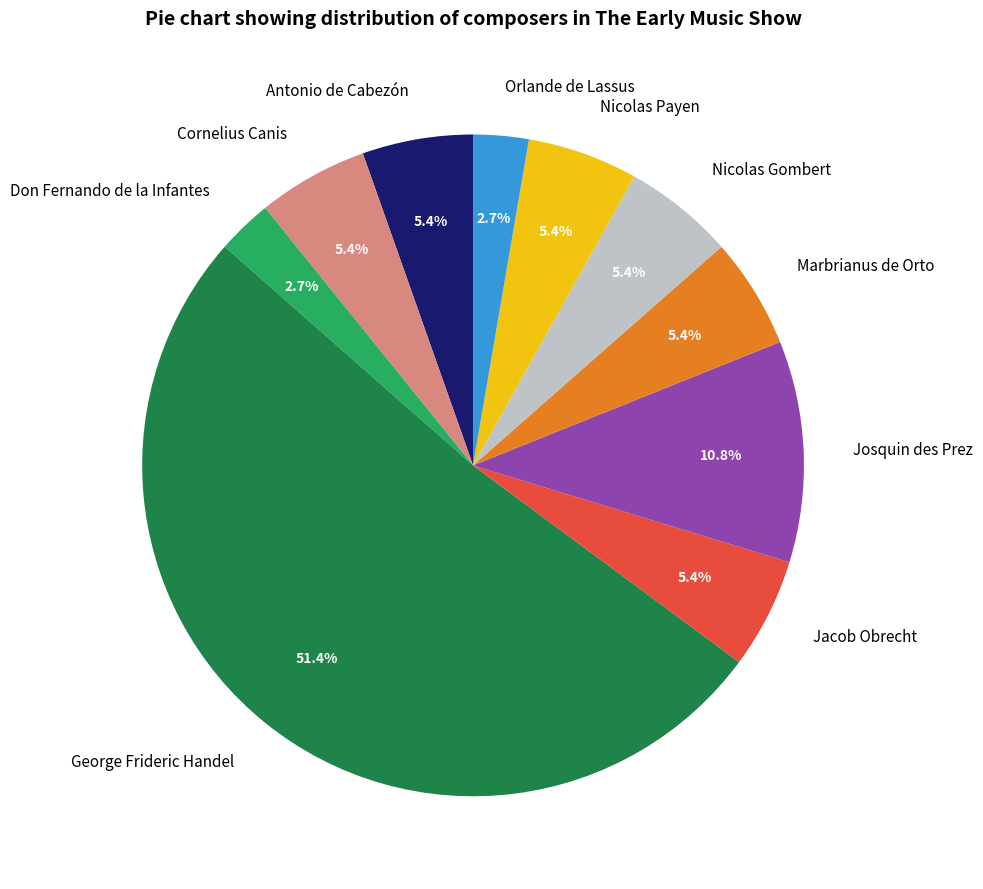

What portion of the pie excludes Cornelius Canis?

94.6%